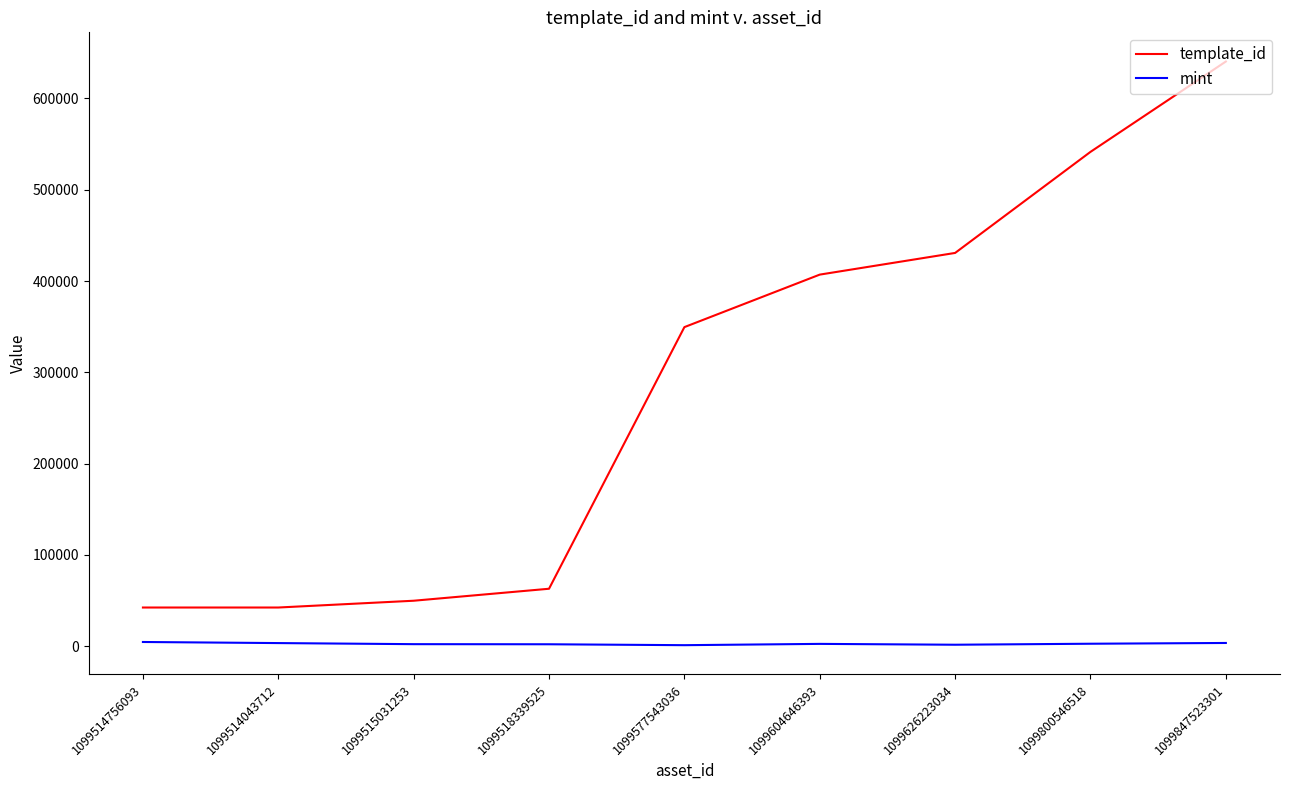

What is the minimum value shown in the chart?

1172